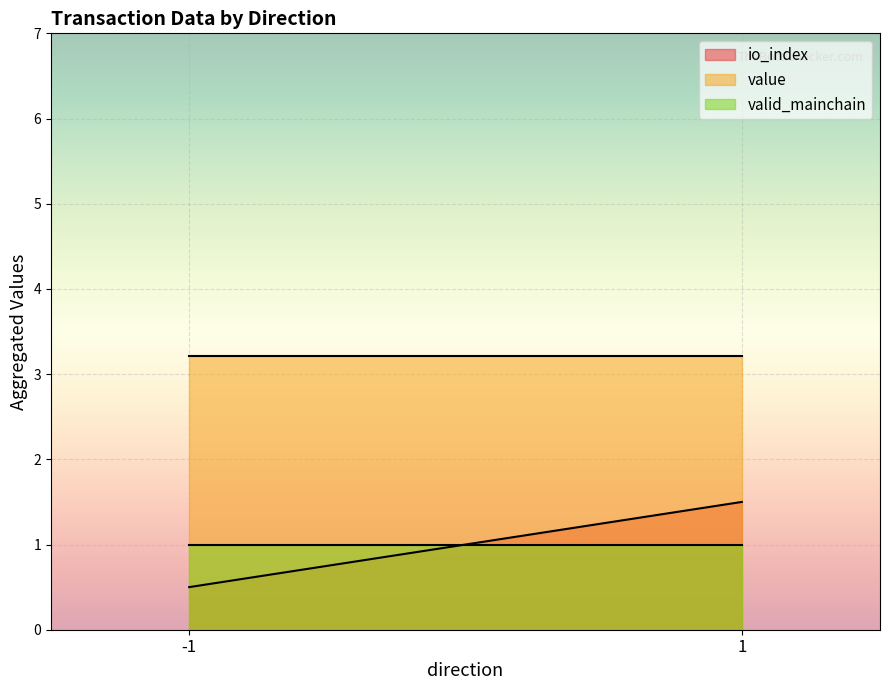

At how many categories does at least one series exceed 3?

2